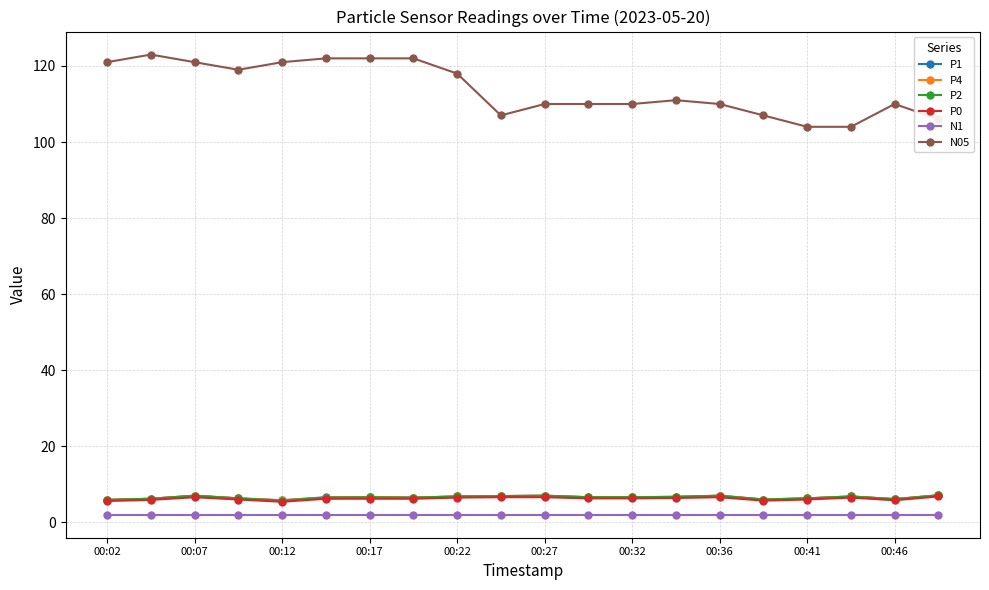

What is the minimum value for N1?

2.0